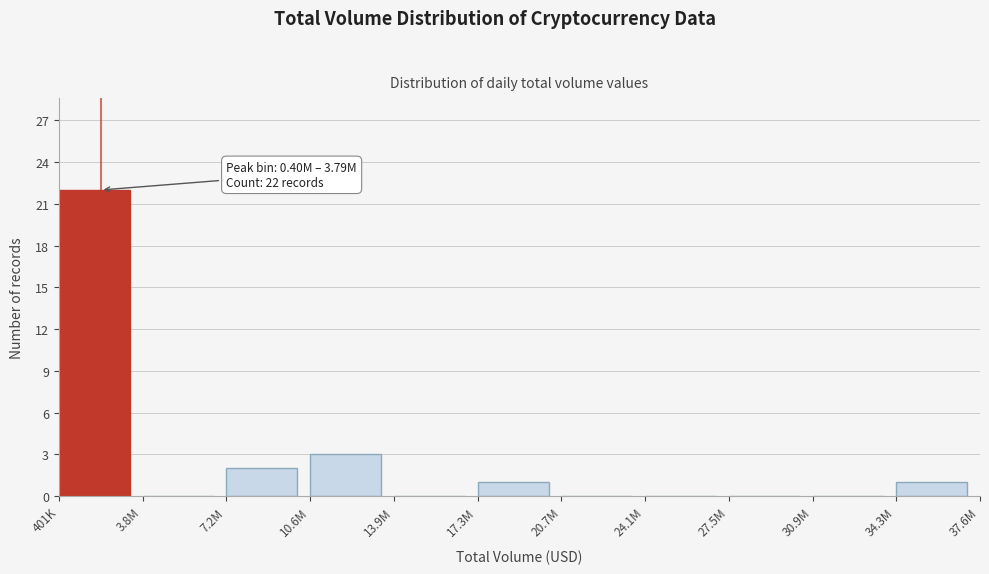

Reading right to left, extract all data points from this chart.

34.3M=1	30.9M=0	27.5M=0	24.1M=0	20.7M=0	17.3M=1	13.9M=0	10.6M=3	7.2M=2	3.8M=0	401K=22